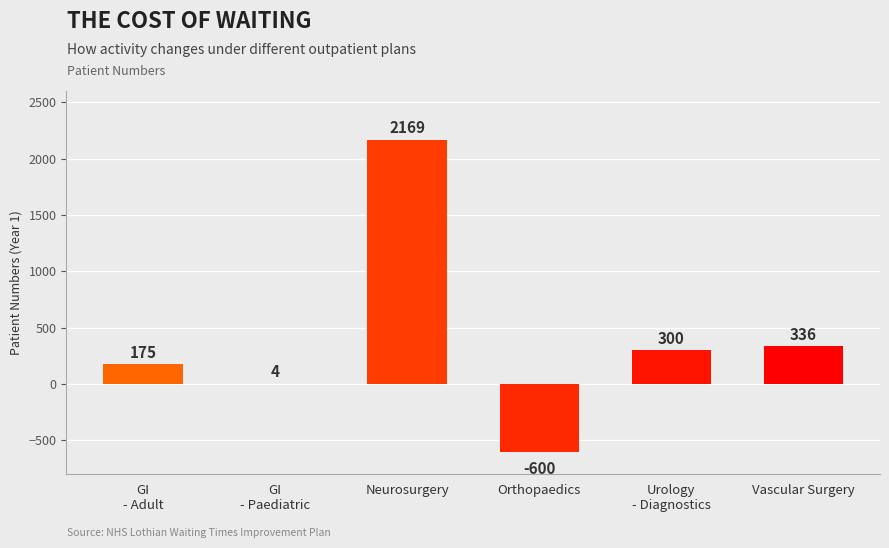

What is the approximate value at Neurosurgery?

2168.8